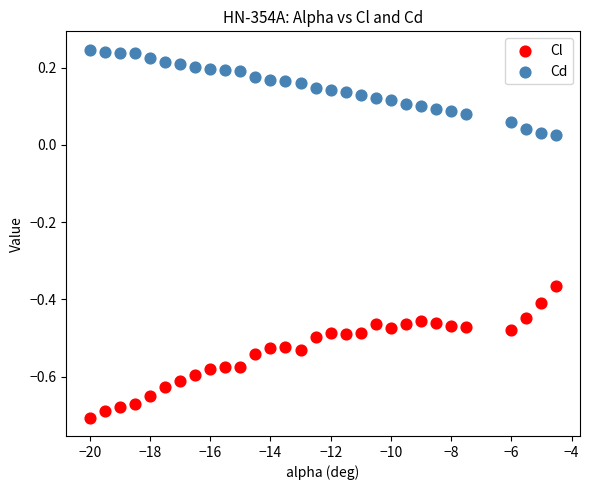

Which series has the largest Y range (max minus min)?

Cl